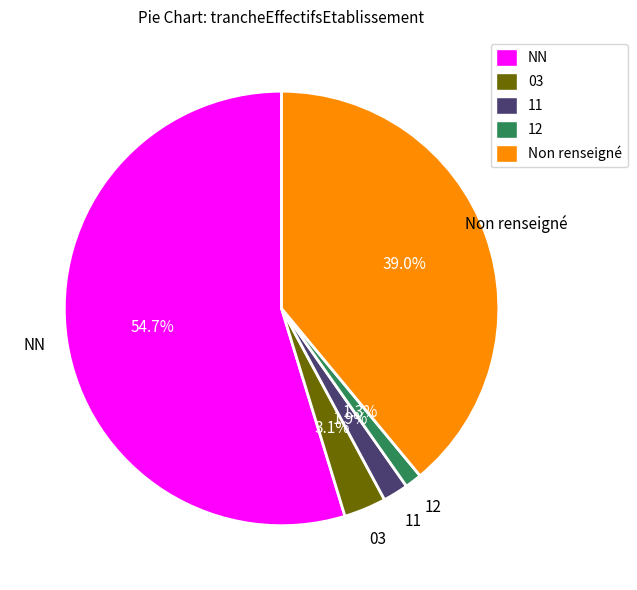

How many slices are in this pie chart?

5